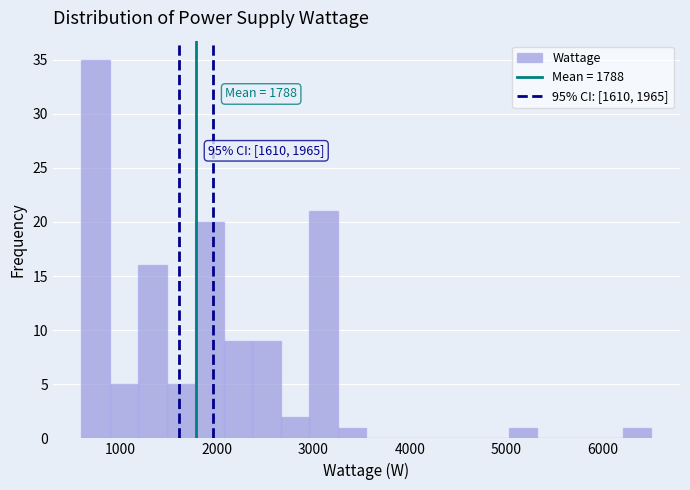

Around what value on the x-axis is the tallest bar? Give the approximate position of its centre, as read against the axis.

700